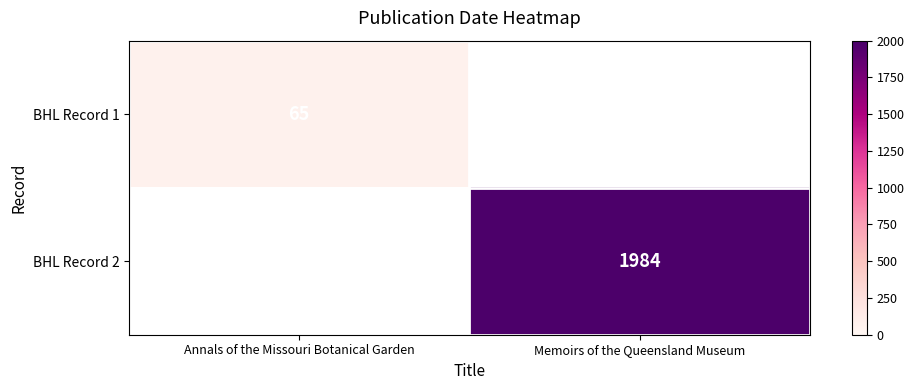

True or false: BHL Record 2 has a value of 3434 at Memoirs of the Queensland Museum.

False